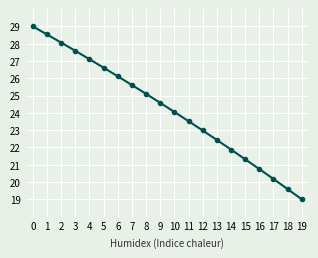

Rank the categories by value from lowest to highest.

19, 18, 17, 16, 15, 14, 13, 12, 11, 10, 9, 8, 7, 6, 5, 4, 3, 2, 1, 0